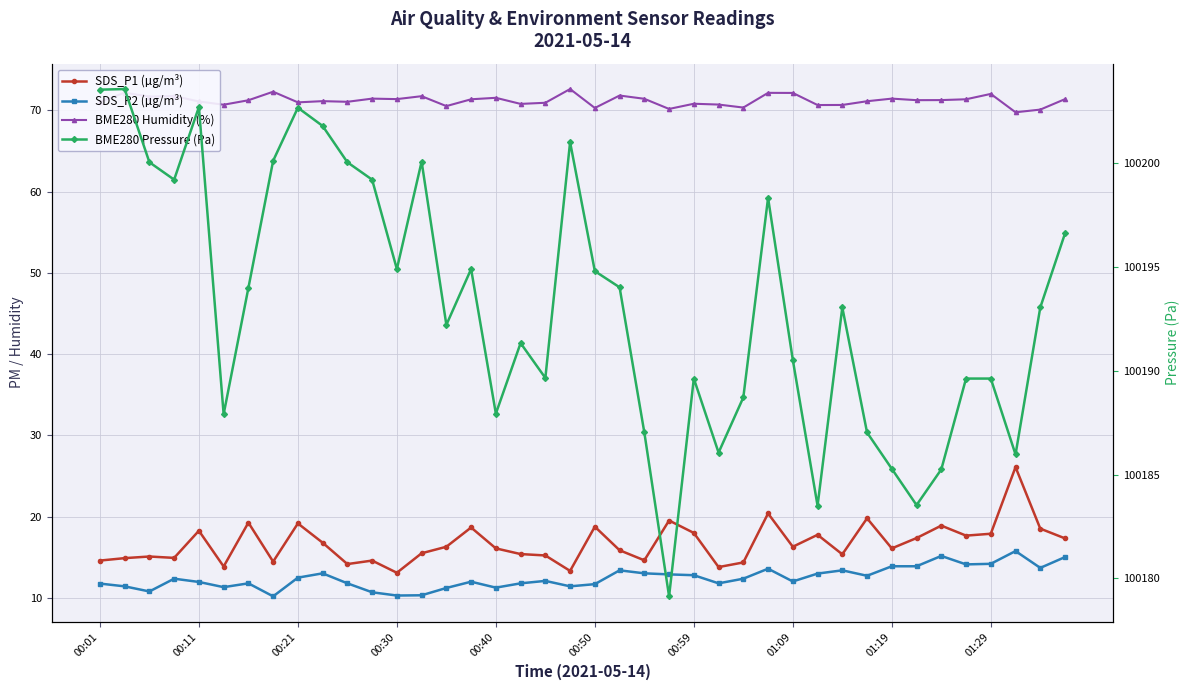

True or false: SDS_P2 (µg/m³) has a value of 15.0 at 39.

True